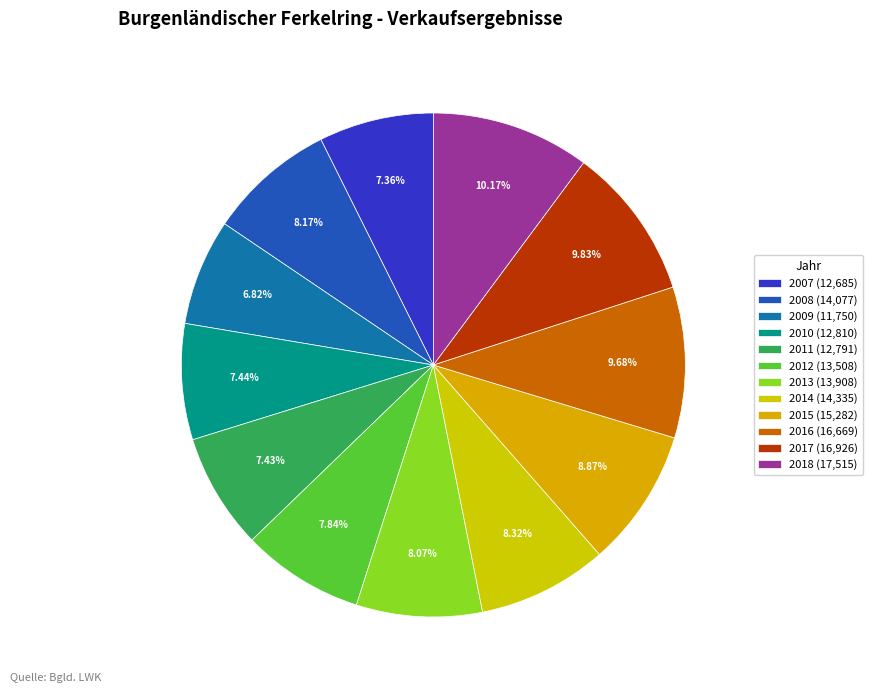

Between 2013 and 2017, which is larger?

2017